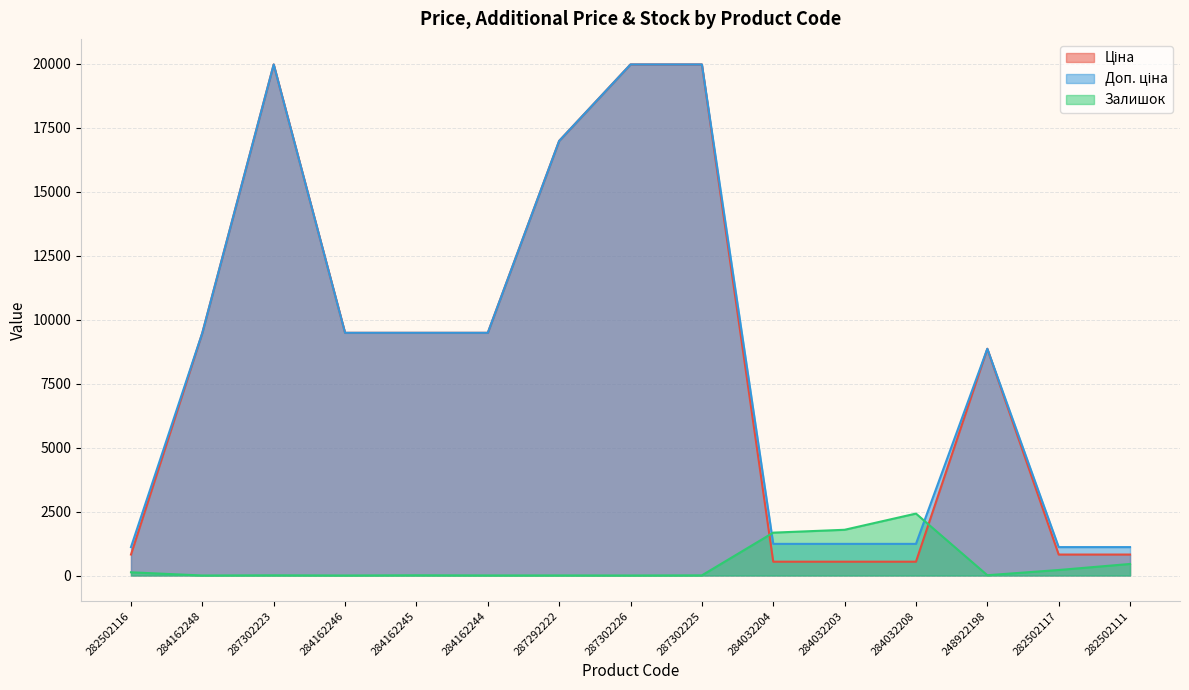

Is the value of Ціна at 248922198 greater than the value of Залишок at 284162248?

Yes